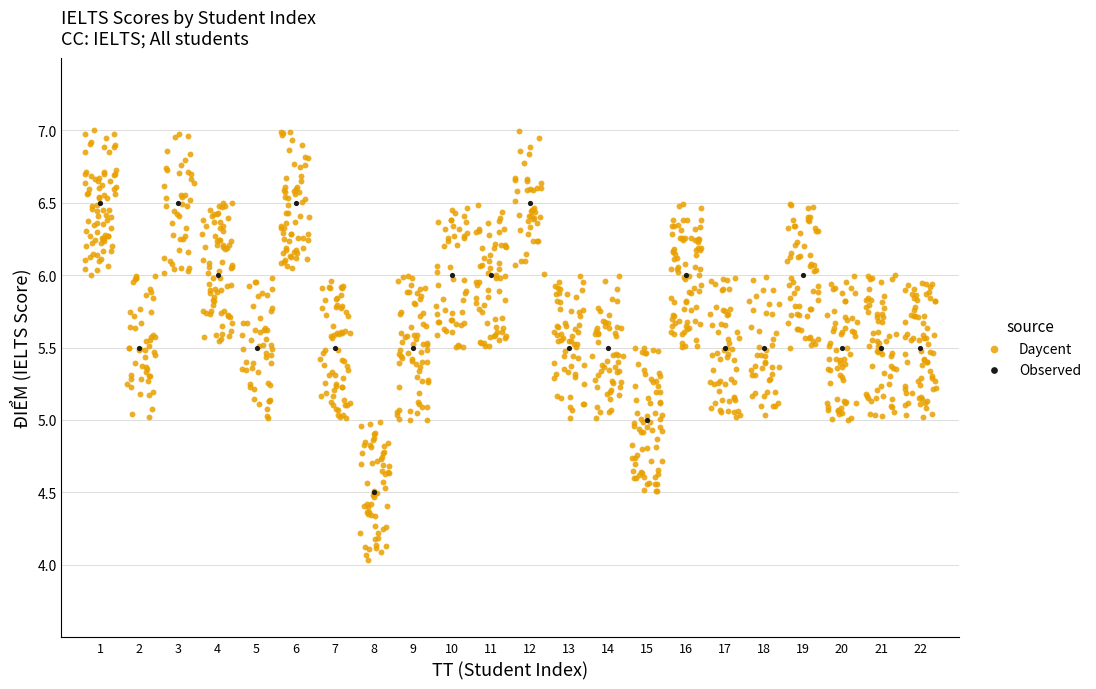

Which series reaches the minimum Y coordinate?

Daycent